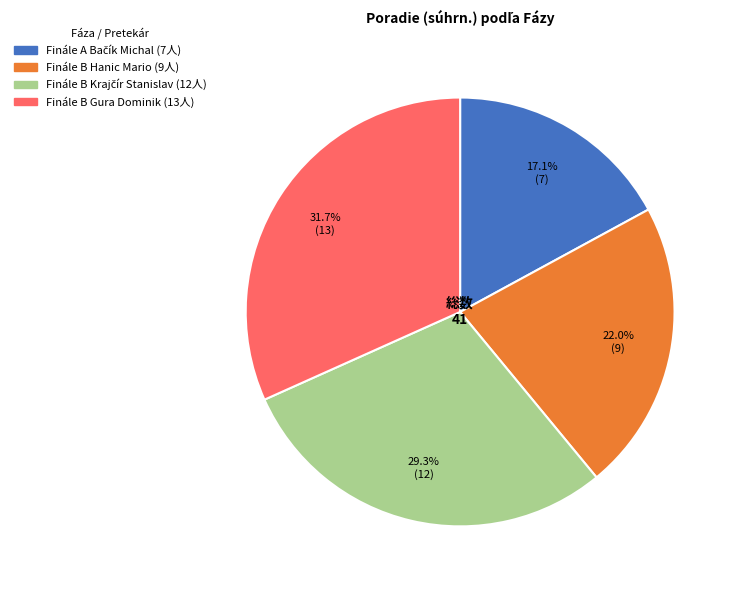

Is there a majority slice in this chart?

No